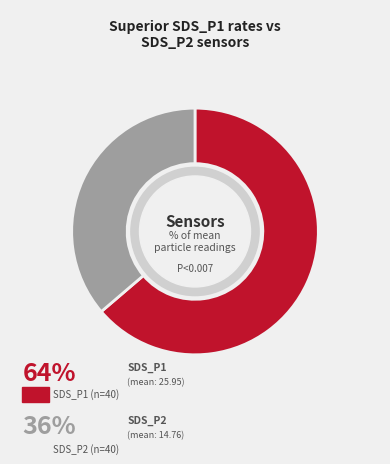

What percentage do SDS_P2 and SDS_P1 together represent?

100.0%